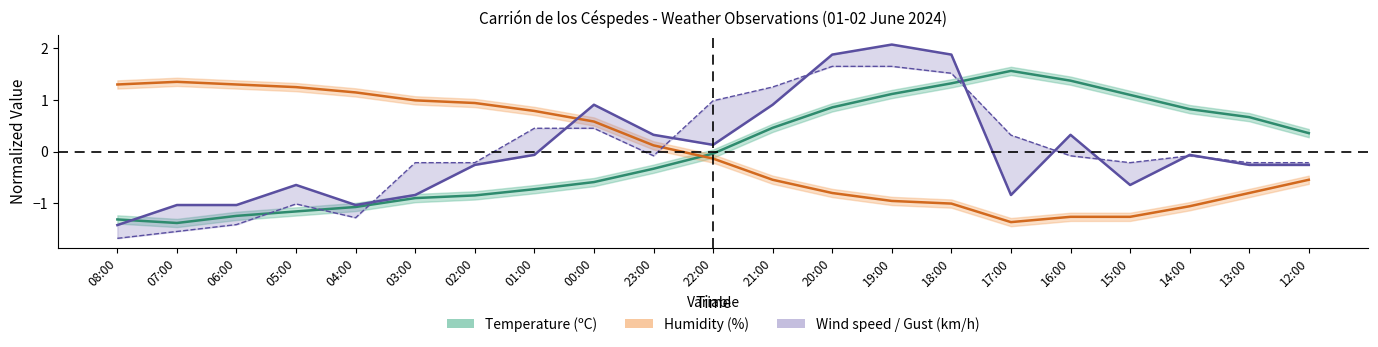

Which category has the lowest value across all series?

08:00